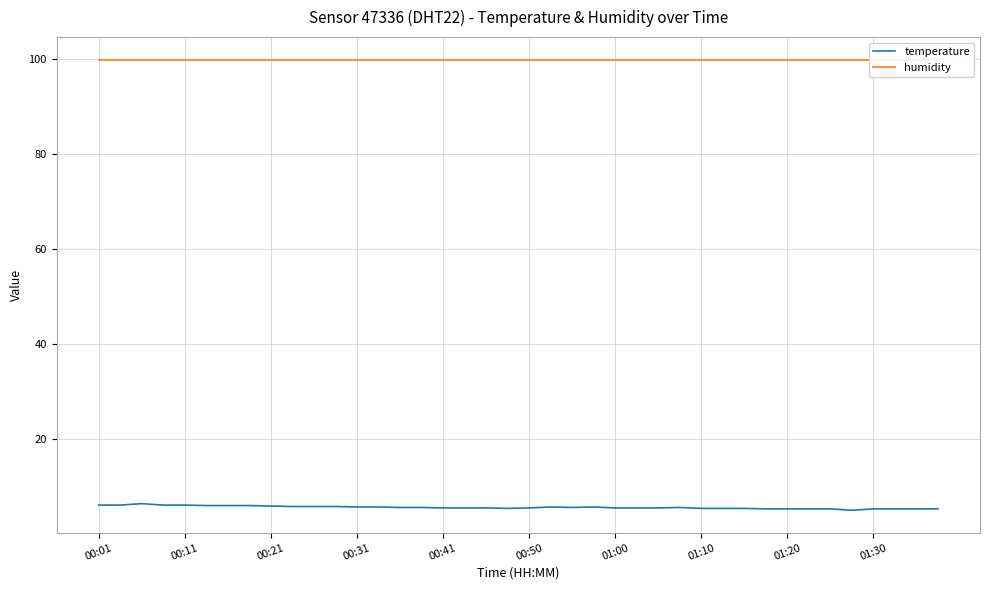

How many series are shown in this chart?

2